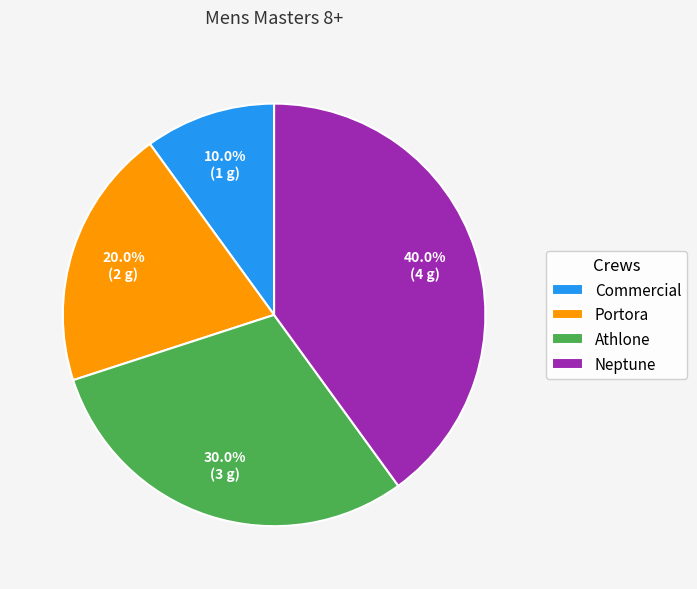

Is Neptune the majority of the pie?

No